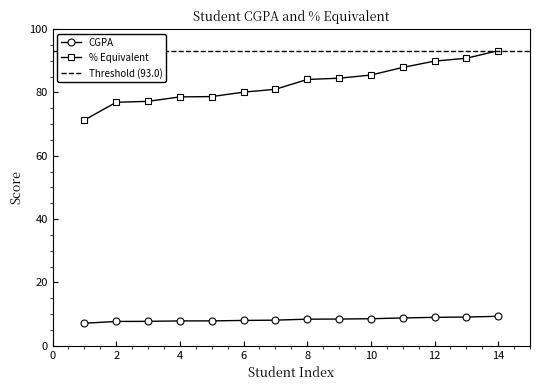

Reading right to left, extract all data points from this chart.

CGPA: 14=9.3	13=9.1	12=9.0	11=8.8	10=8.6	9=8.4	8=8.4	7=8.1	6=8.0	5=7.9	4=7.9	3=7.7	2=7.7	1=7.1
% Equivalent: 14=93.2	13=90.8	12=89.9	11=87.9	10=85.5	9=84.5	8=84.1	7=81.0	6=80.1	5=78.7	4=78.6	3=77.2	2=76.9	1=71.3